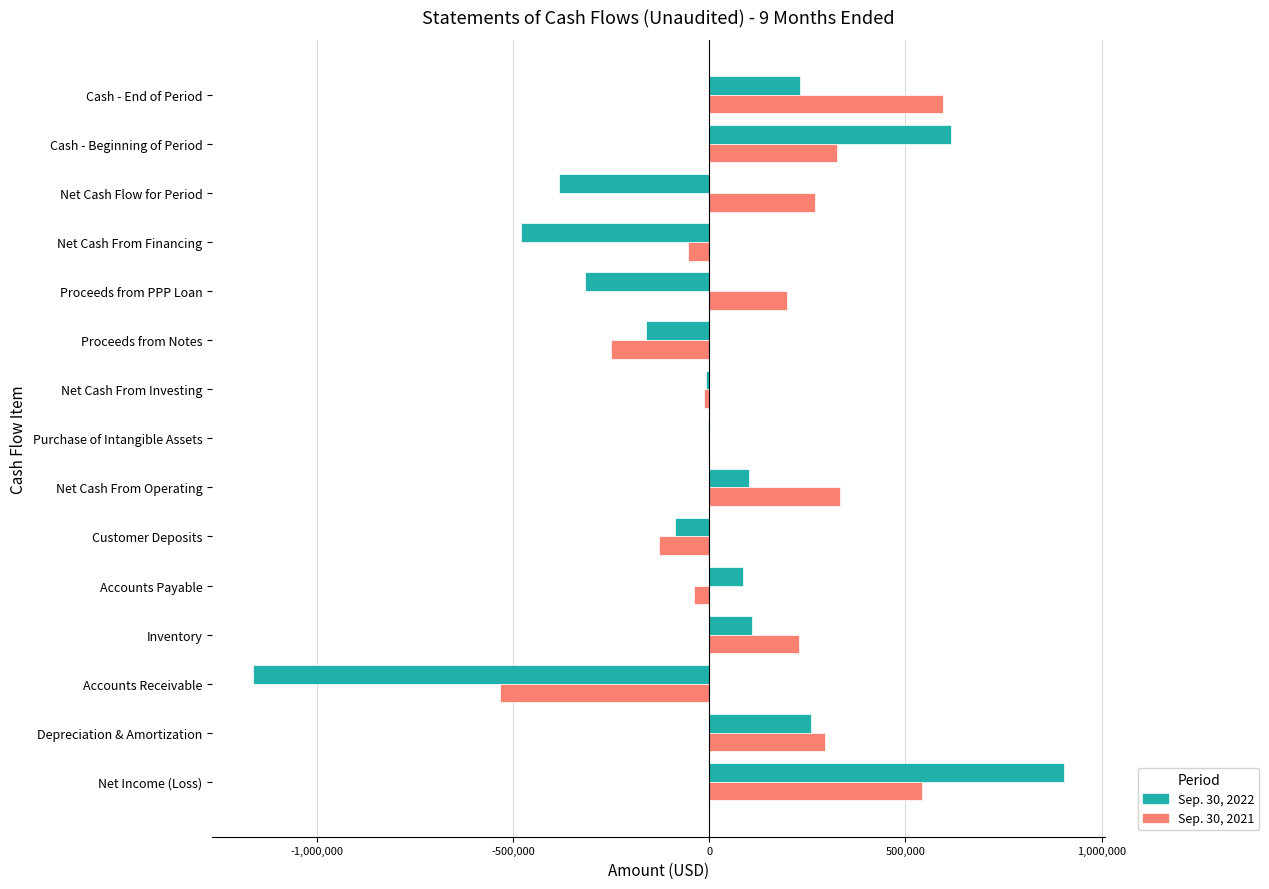

At which category is the sum across all series the highest?

Net Income (Loss)